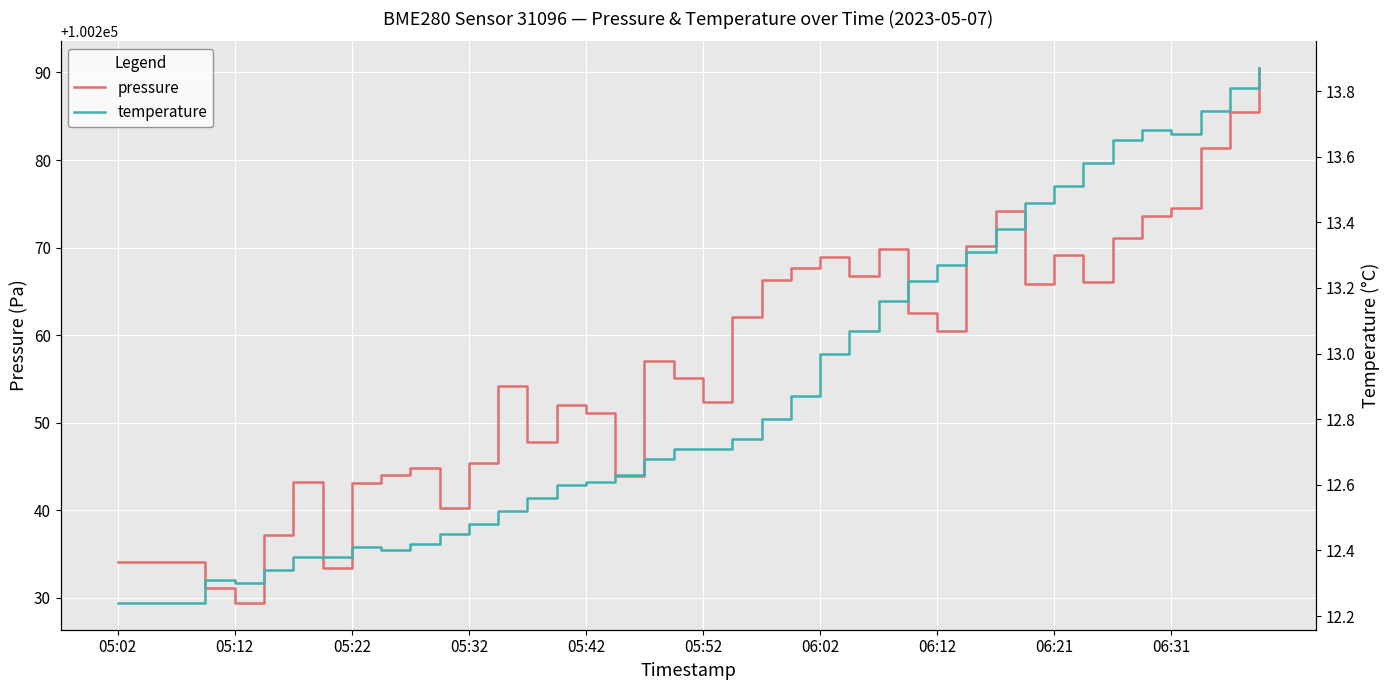

Rank the series by their maximum value, from lowest to highest.

temperature, pressure